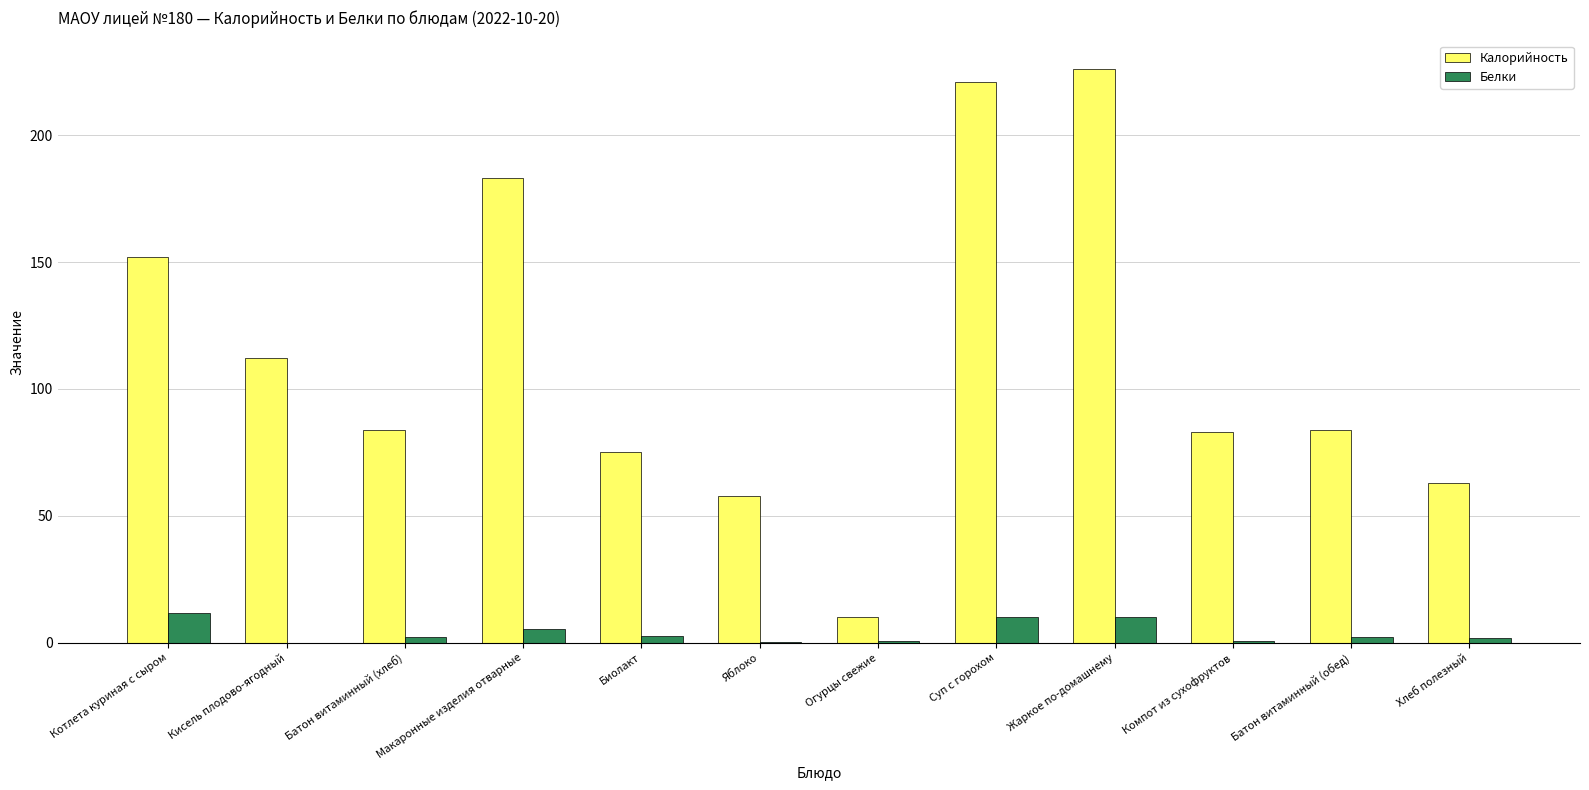

Between Макаронные изделия отварные and Огурцы свежие, which series saw the biggest shift?

Калорийность